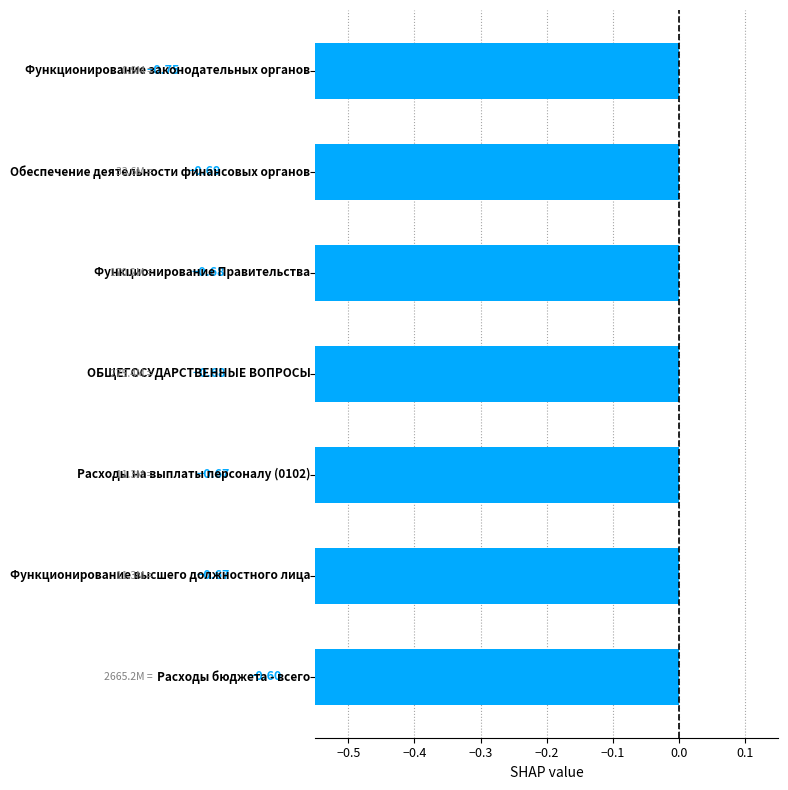

Does the chart contain any negative values?

Yes